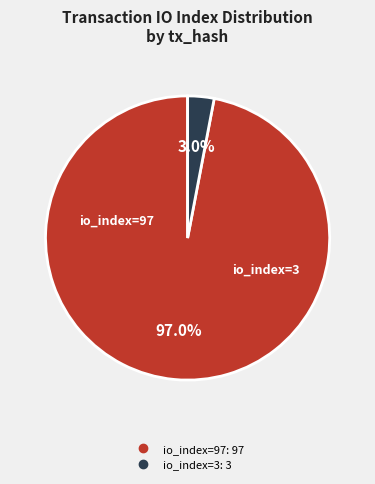

Does any single category account for the majority?

Yes